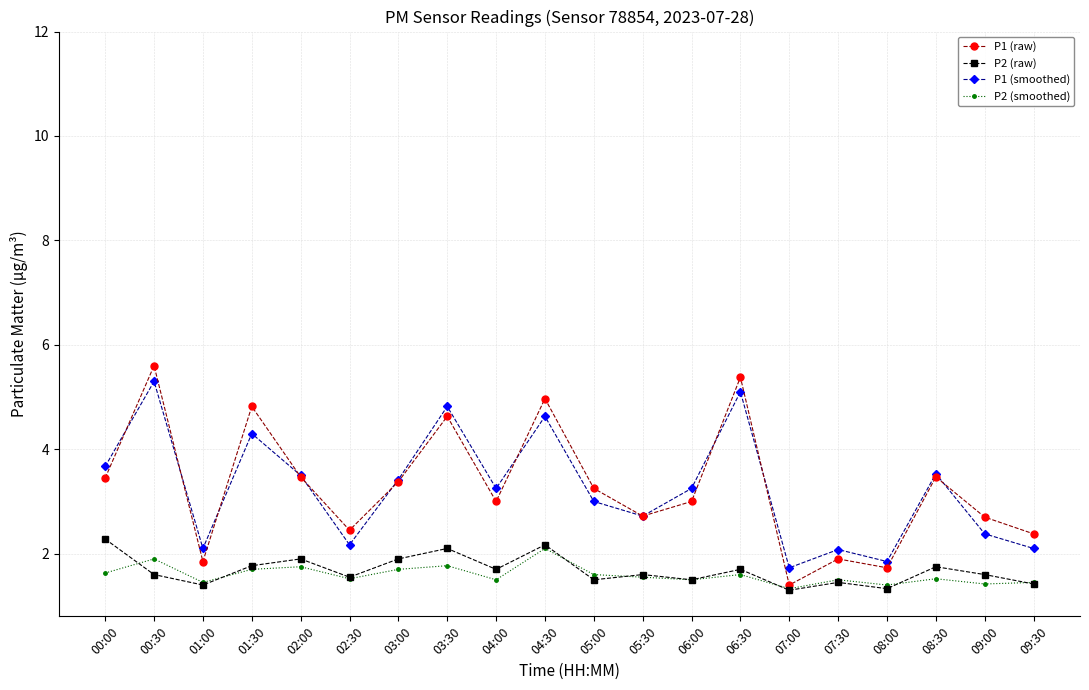

Count the P2 (raw) values in the range 1 to 2.

17